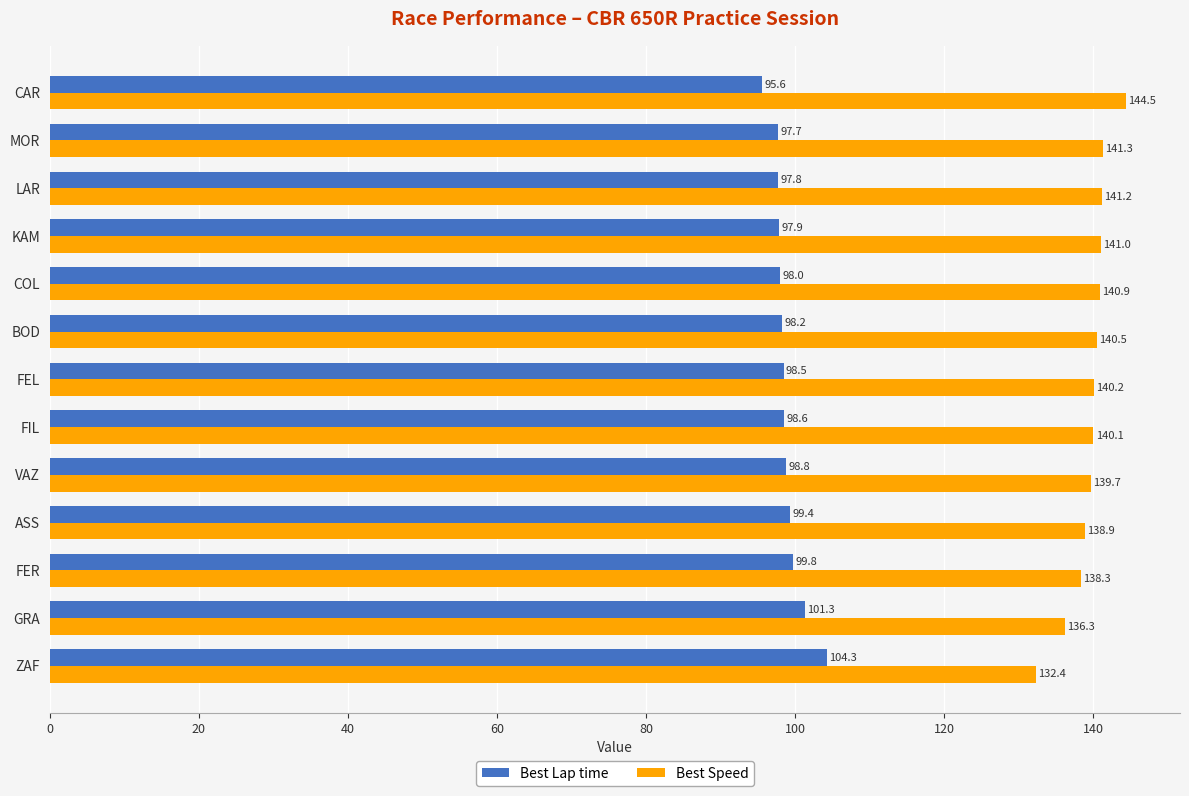

What is the difference between the maximum and minimum values in the Best Lap time series?

8.7